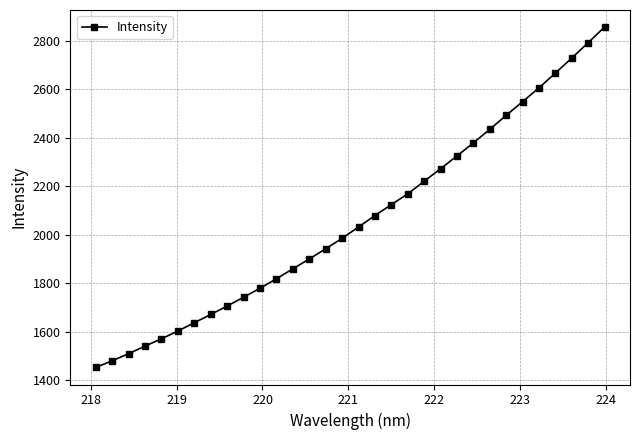

How many distinct data groups are displayed?

1